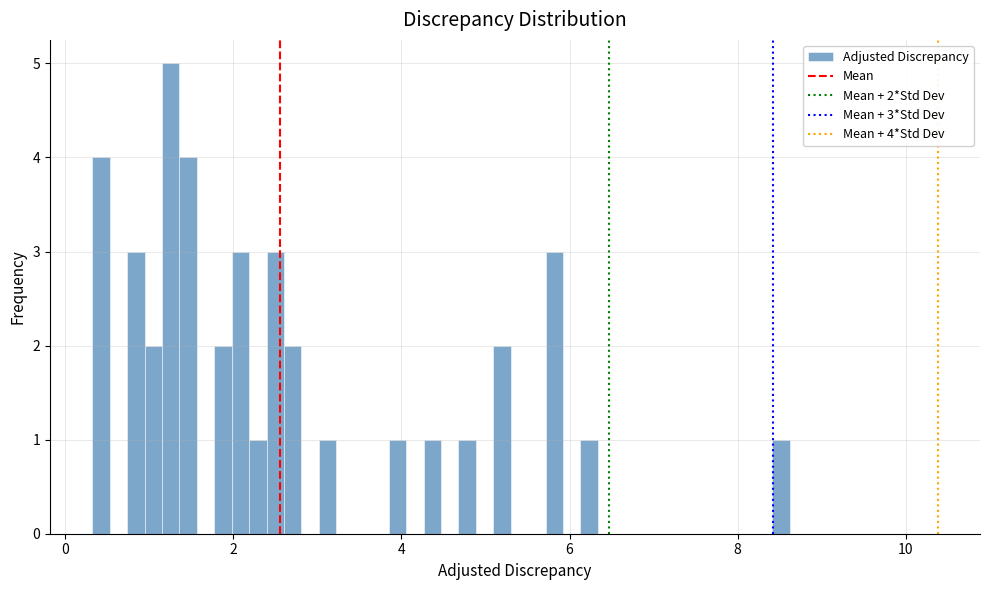

Read against the x-axis, roughly where is the centre of the tallest bar?

1.2